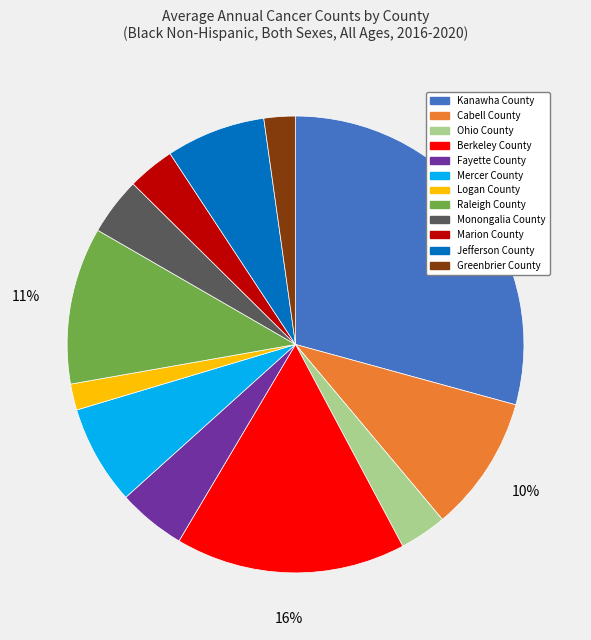

To the nearest percent, what percentage of the pie is Fayette County?

5%